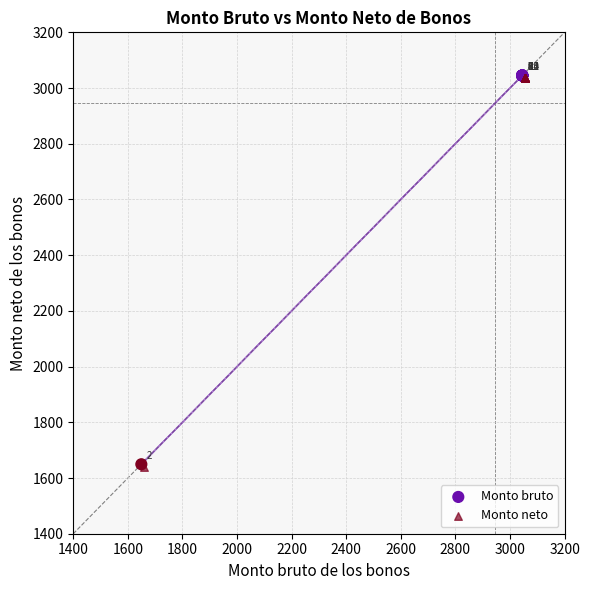

What are all the series names shown in the legend?

Monto bruto, Monto neto